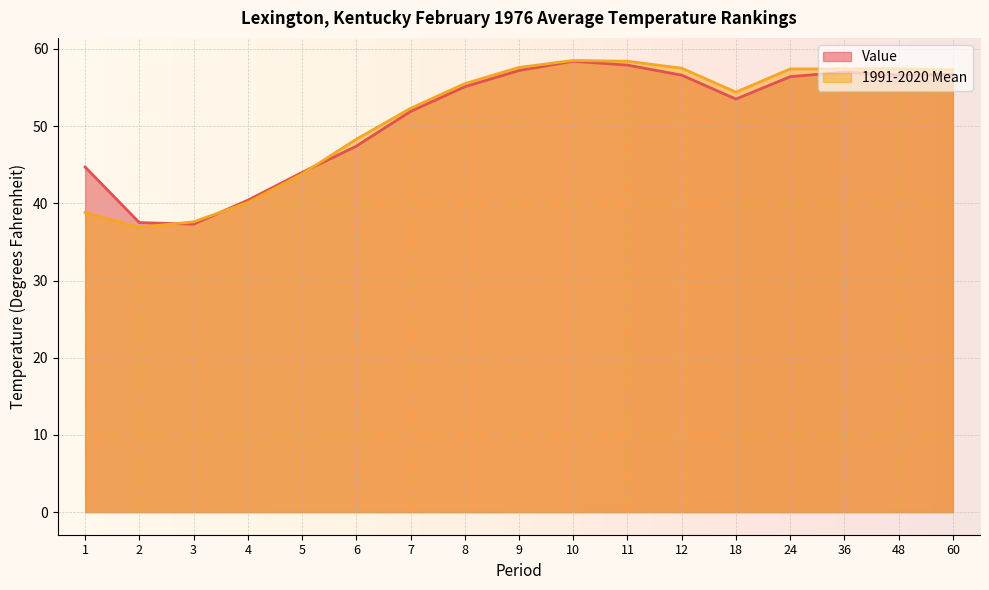

What are all the series names shown in the legend?

Value, 1991-2020 Mean